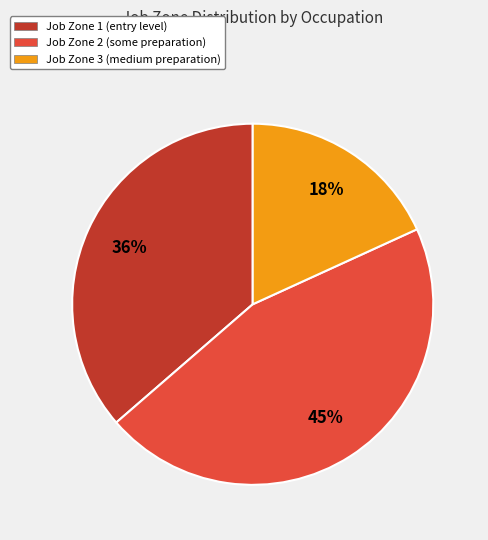

Does any single category account for the majority?

No